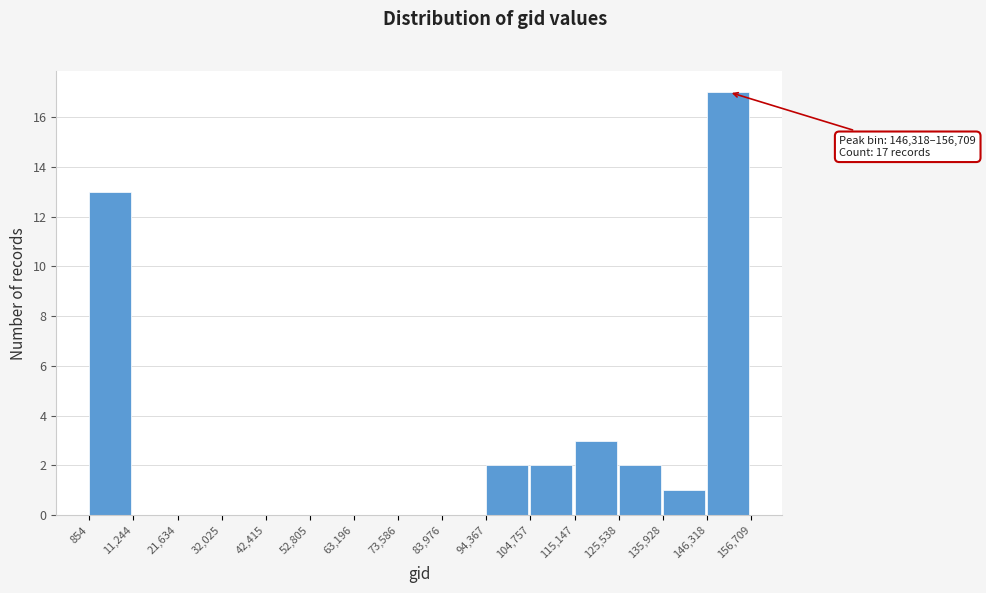

Over which range of the x-axis is the bar tallest?

146,318 to 156,709